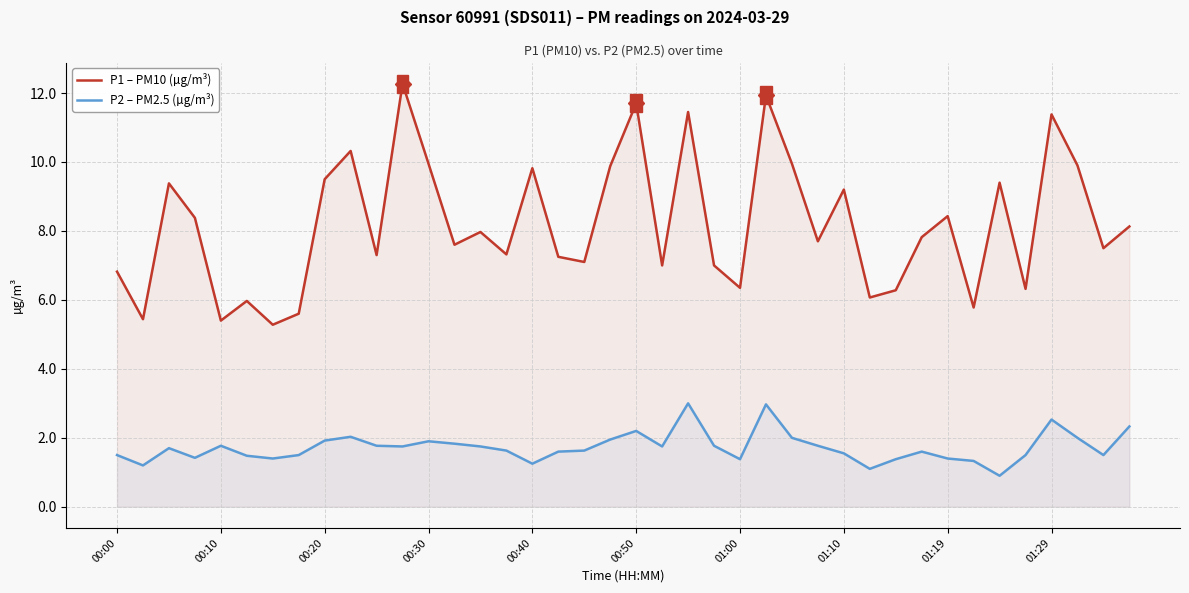

Which series changed the most between 27 and 37?

P1 – PM10 (µg/m³)